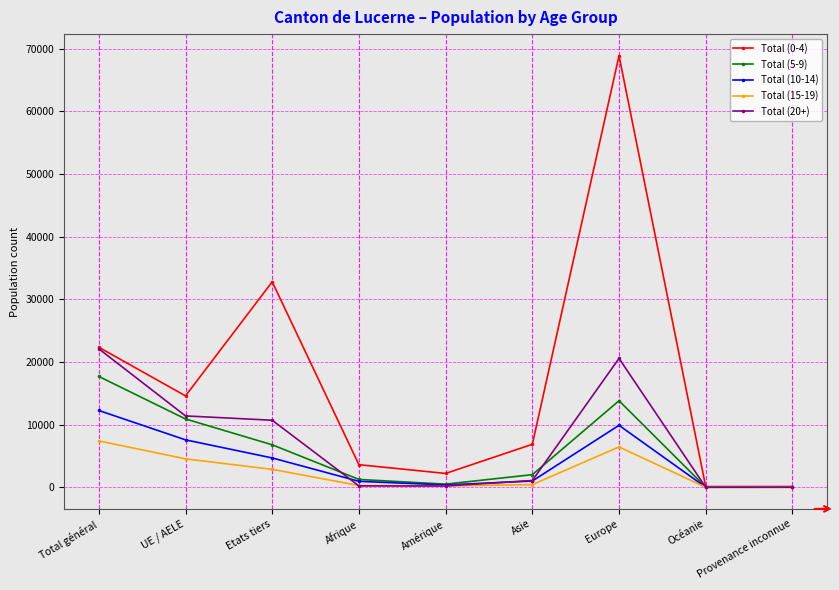

List the series in order of their peak value, highest first.

Total (0-4), Total (20+), Total (5-9), Total (10-14), Total (15-19)